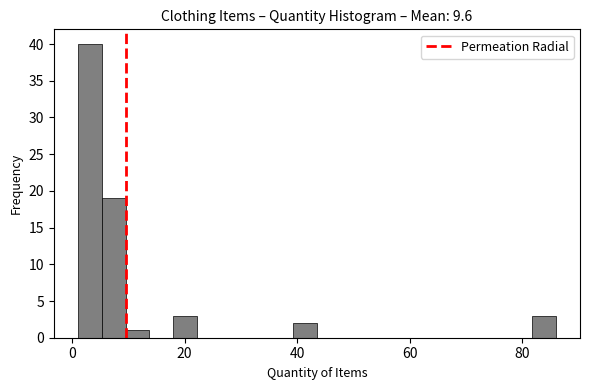

Read against the x-axis, roughly where is the centre of the tallest bar?

4